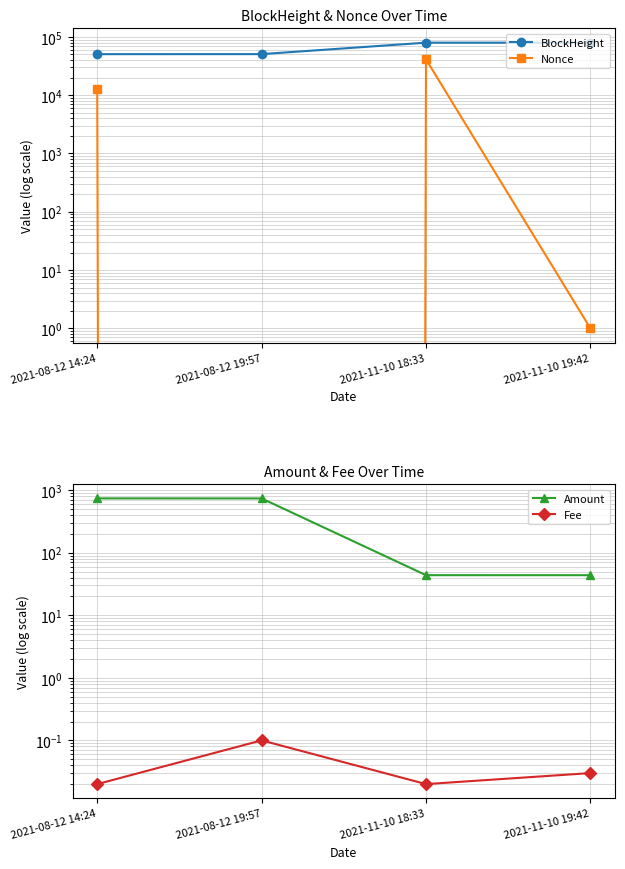

Which series has the widest spread of values?

Nonce